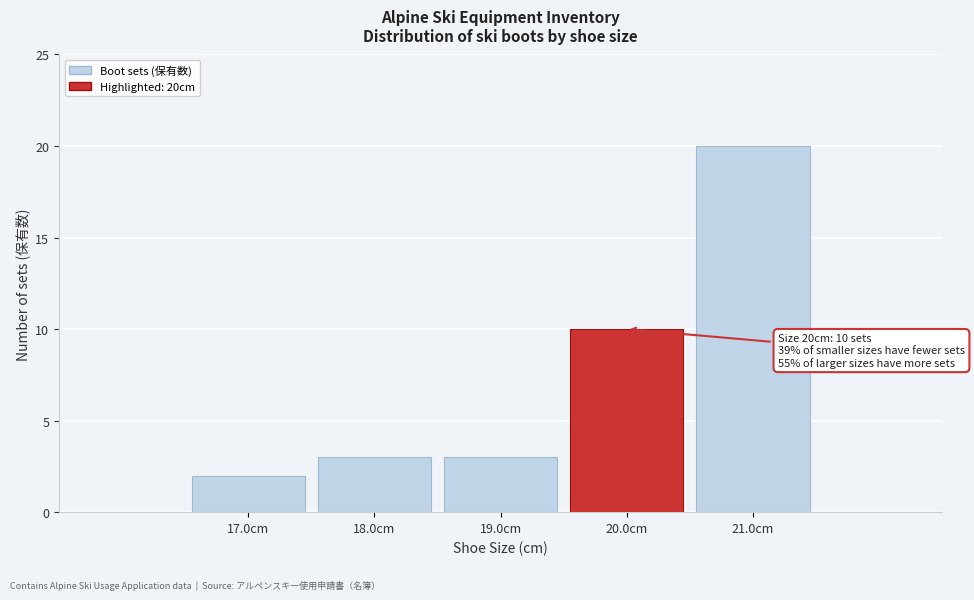

Reading left to right, list all the values displayed in this chart.

17.0cm=2	18.0cm=3	19.0cm=3	20.0cm=10	21.0cm=20